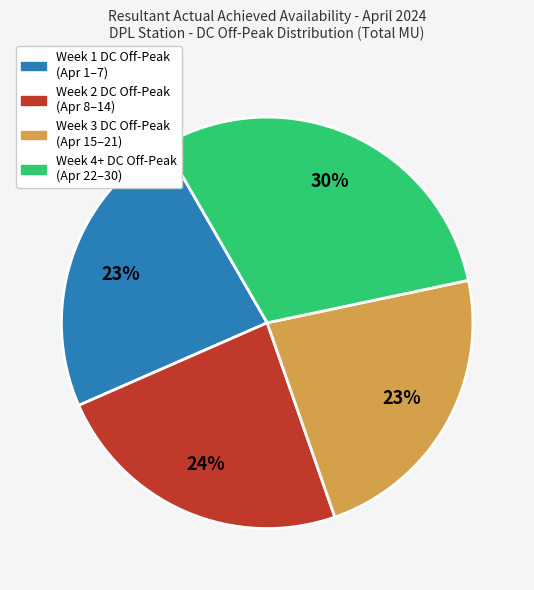

Does any single category account for the majority?

No